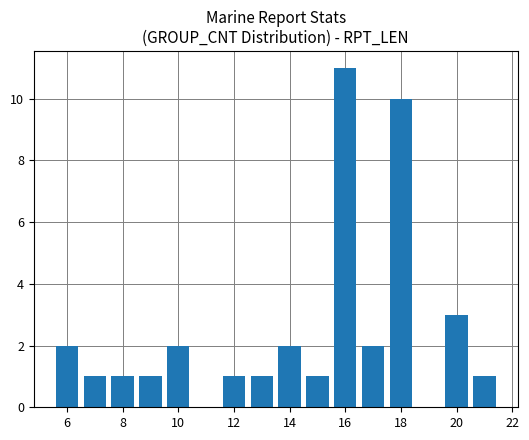

Count the values in the range 1 to 2.

11